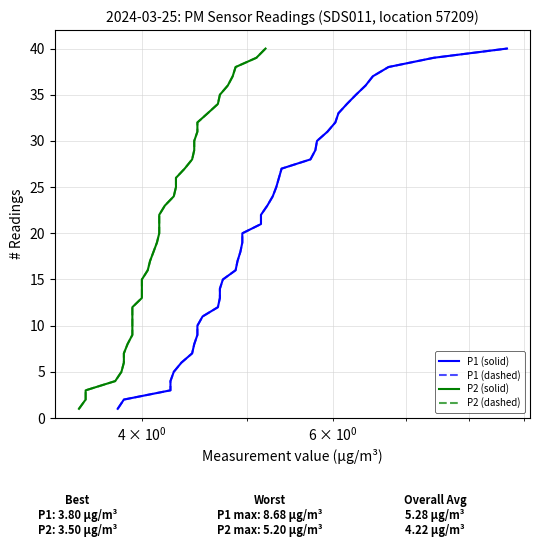

True or false: P2 (dashed) has a value of 8 at 31.

False